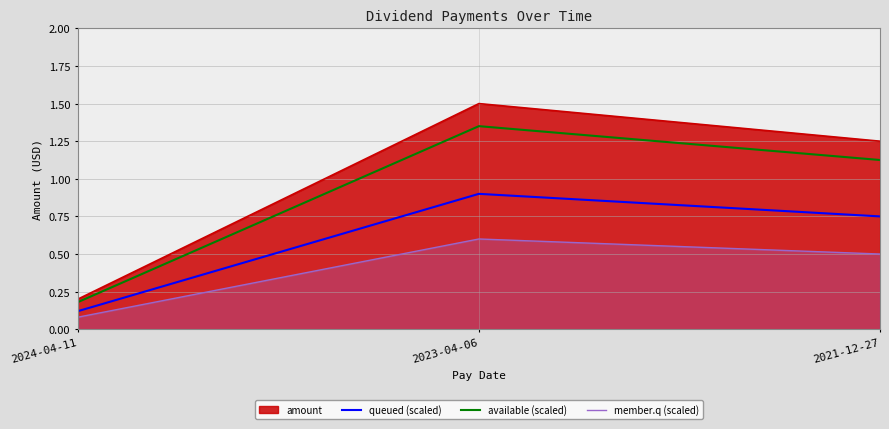

What is the highest value of the available (scaled) series?

1.4